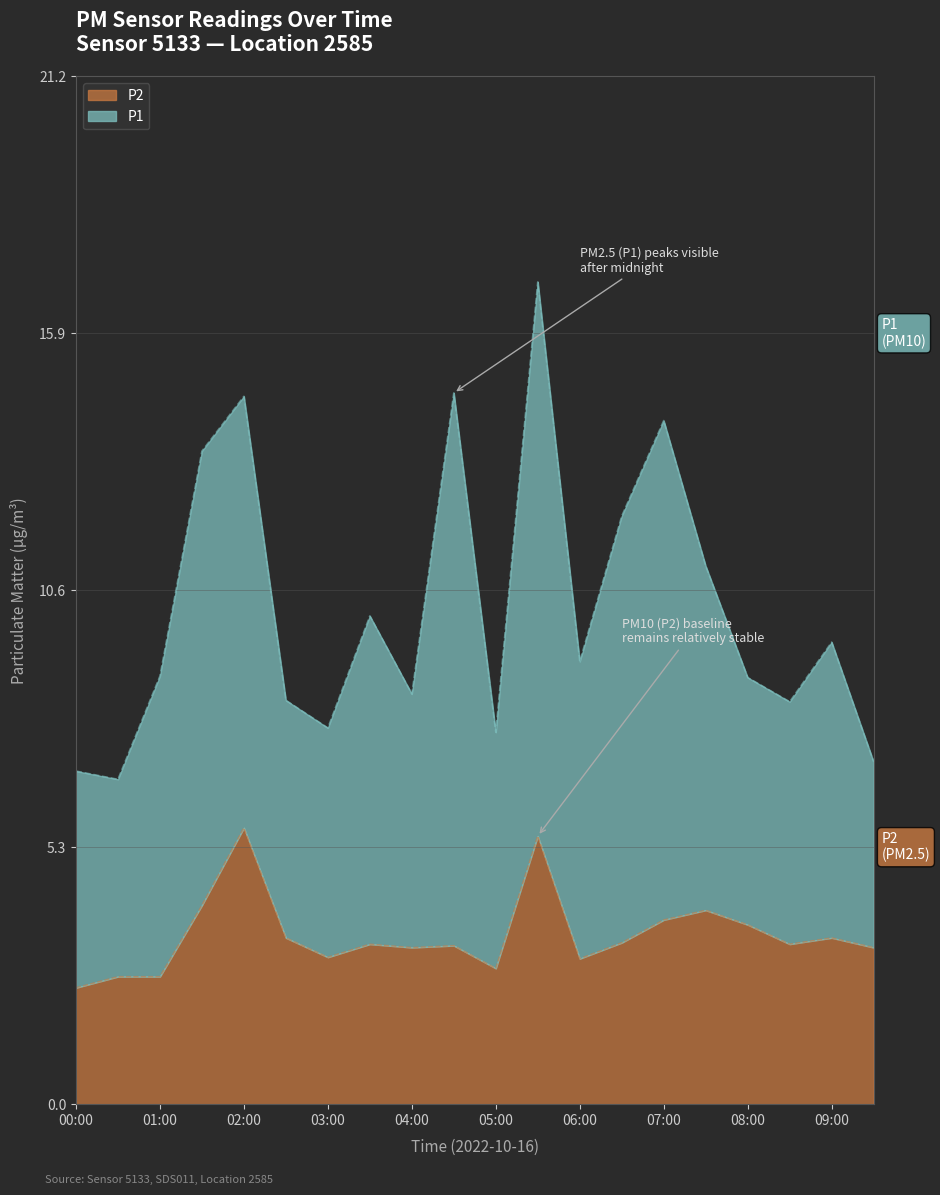

What is the average value?

3.5